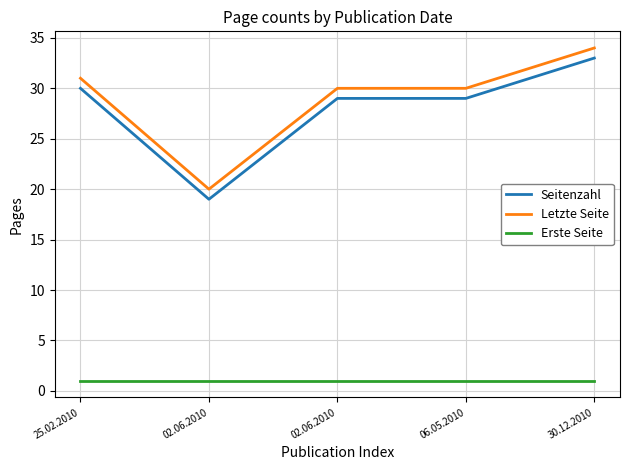

Does the chart have visible grid lines?

Yes